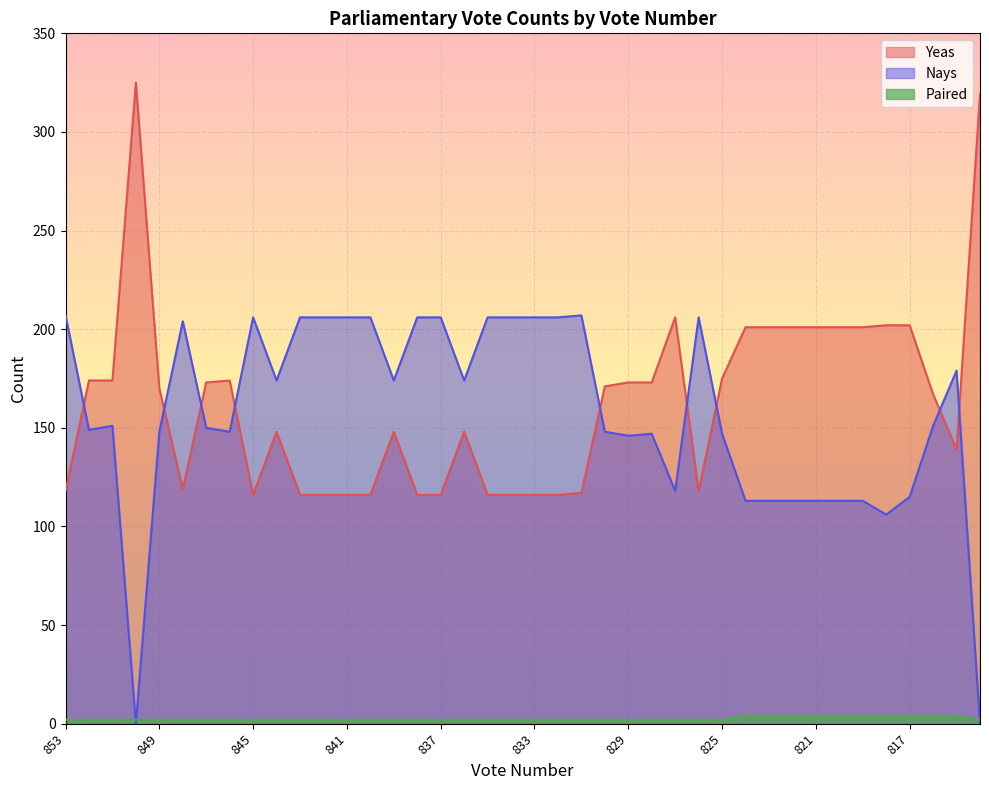

Read the Nays value at 830, to the nearest 5.

150